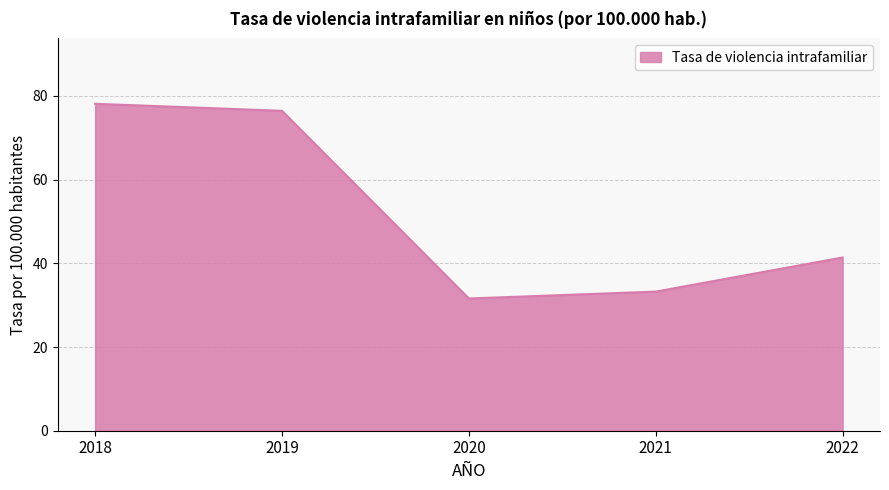

Rank the categories by value from highest to lowest.

2018, 2019, 2022, 2021, 2020